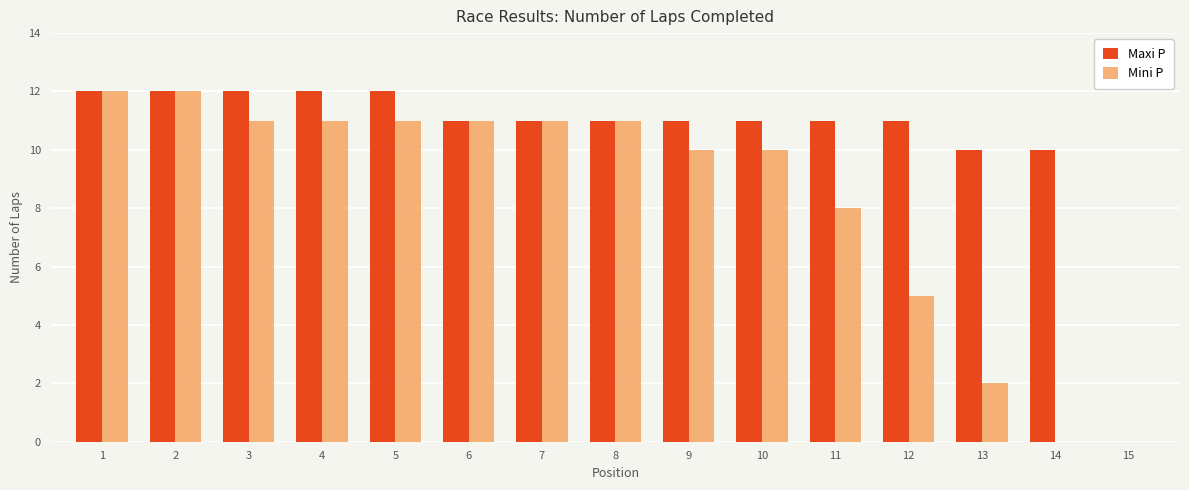

How many positive values does the Maxi P series have?

14